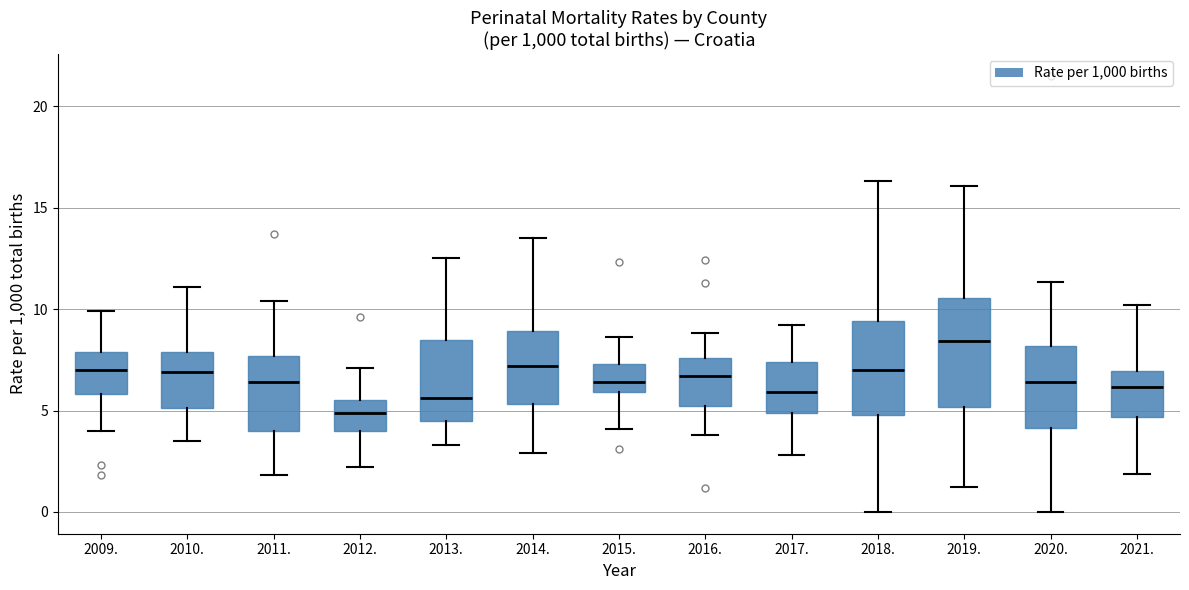

Which box is the tallest, from its lower edge to its upper edge?

2019.